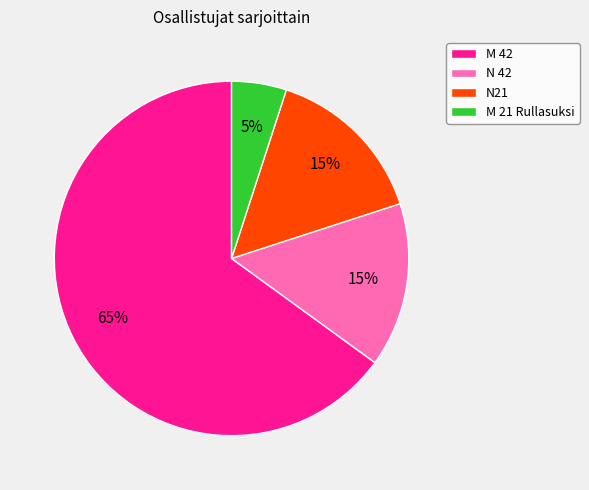

Which slice is the smallest?

M 21 Rullasuksi